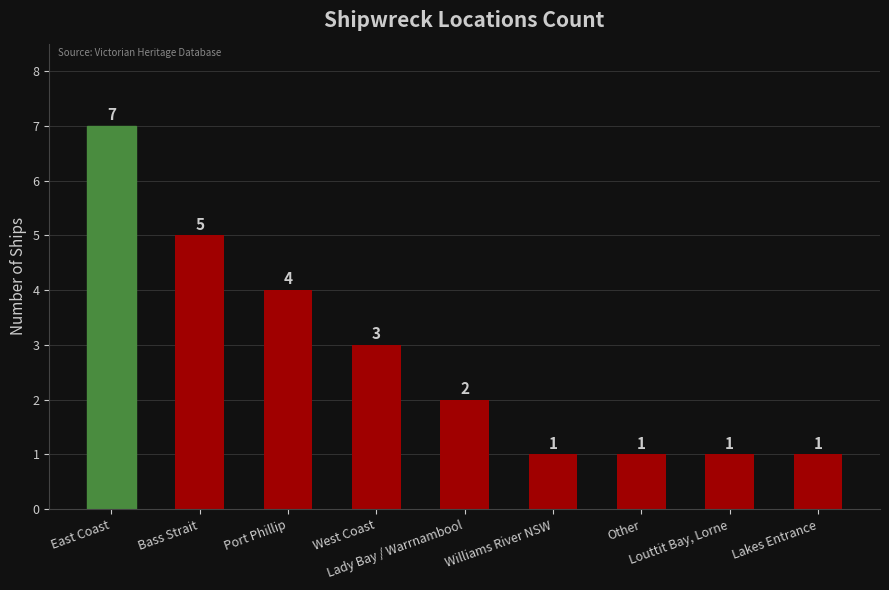

Reading left to right, what are all the values shown in this chart?

7	5	4	3	2	1	1	1	1